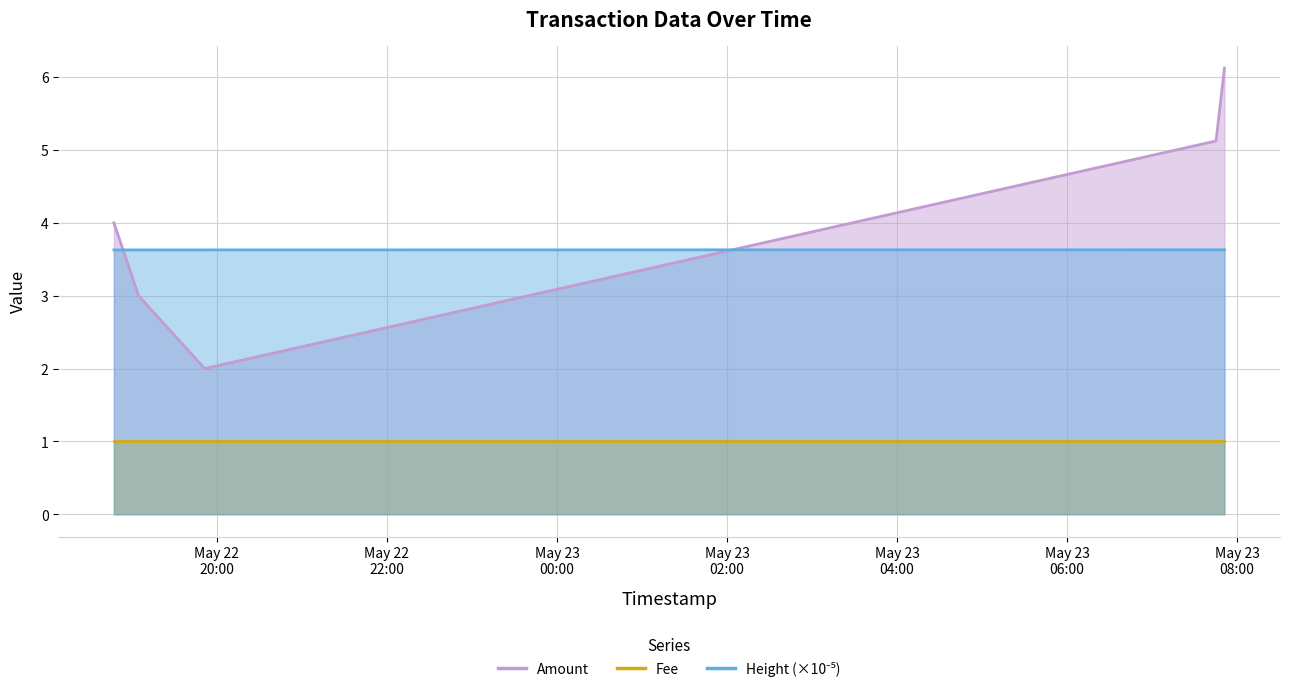

Is it true that Height equals 2.0 at 2017-05-23 07:45:08?

False